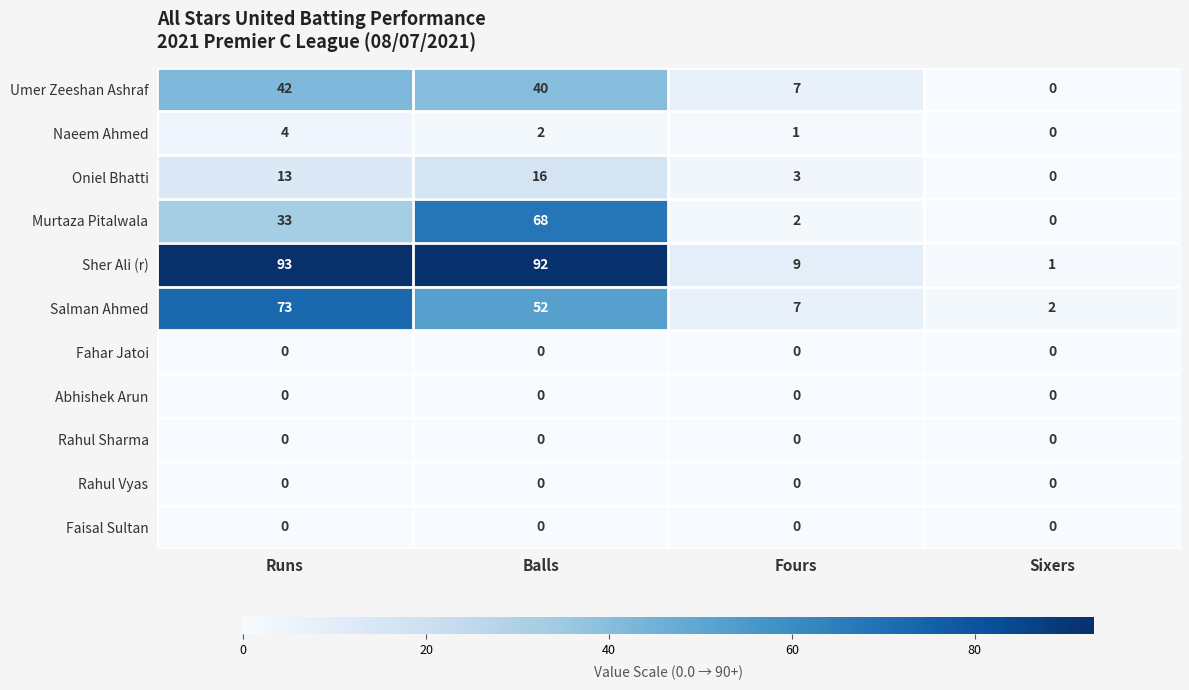

The Umer Zeeshan Ashraf series shows 23 at Runs. True or false?

False